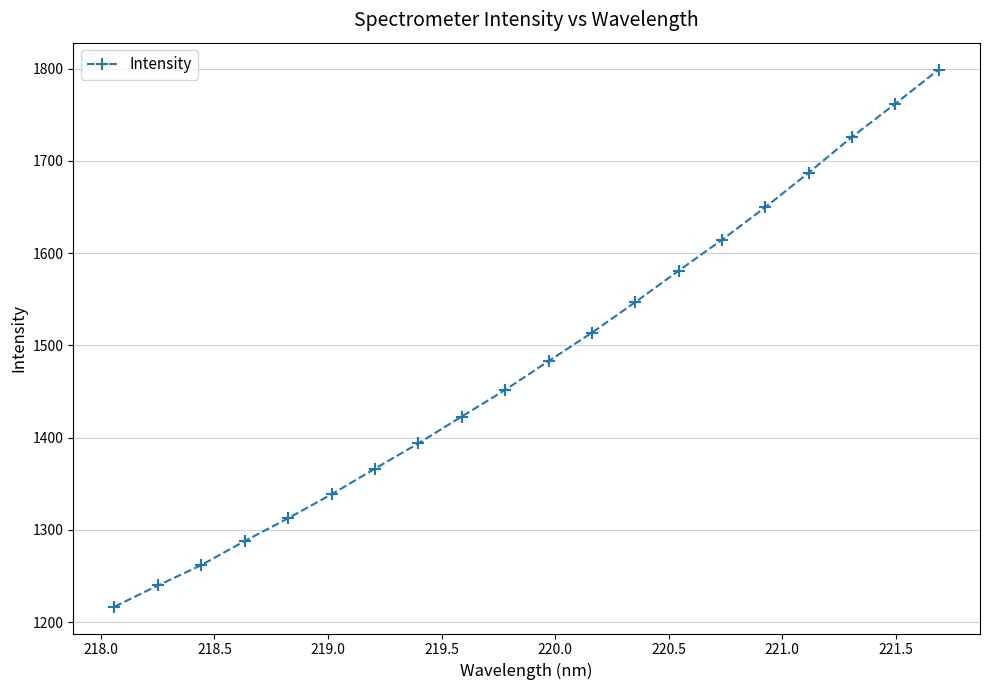

True or false: there are more than 0 points higher than both neighbors.

False